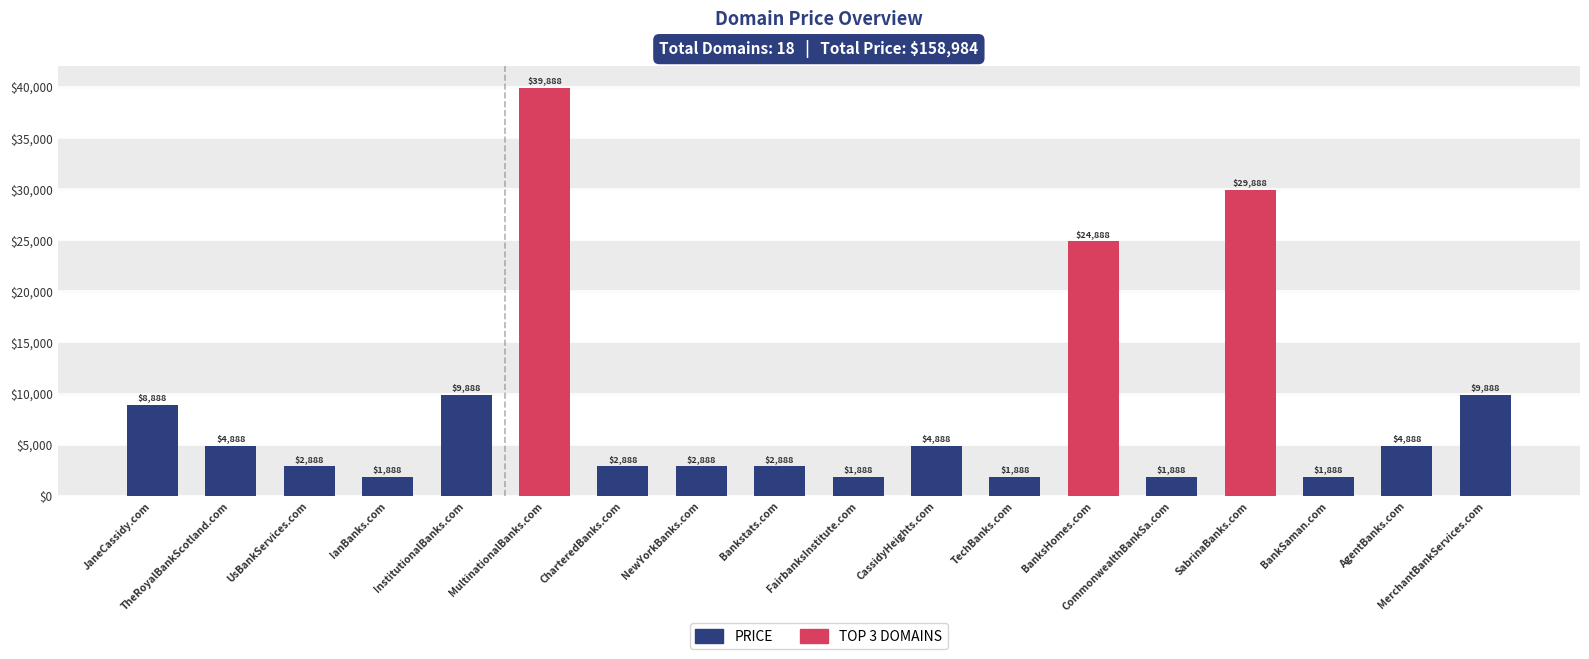

List the labels in order of value, largest first.

MultinationalBanks.com, SabrinaBanks.com, BanksHomes.com, InstitutionalBanks.com, MerchantBankServices.com, JaneCassidy.com, TheRoyalBankScotland.com, CassidyHeights.com, AgentBanks.com, UsBankServices.com, CharteredBanks.com, NewYorkBanks.com, Bankstats.com, IanBanks.com, FairbanksInstitute.com, TechBanks.com, CommonwealthBankSa.com, BankSaman.com